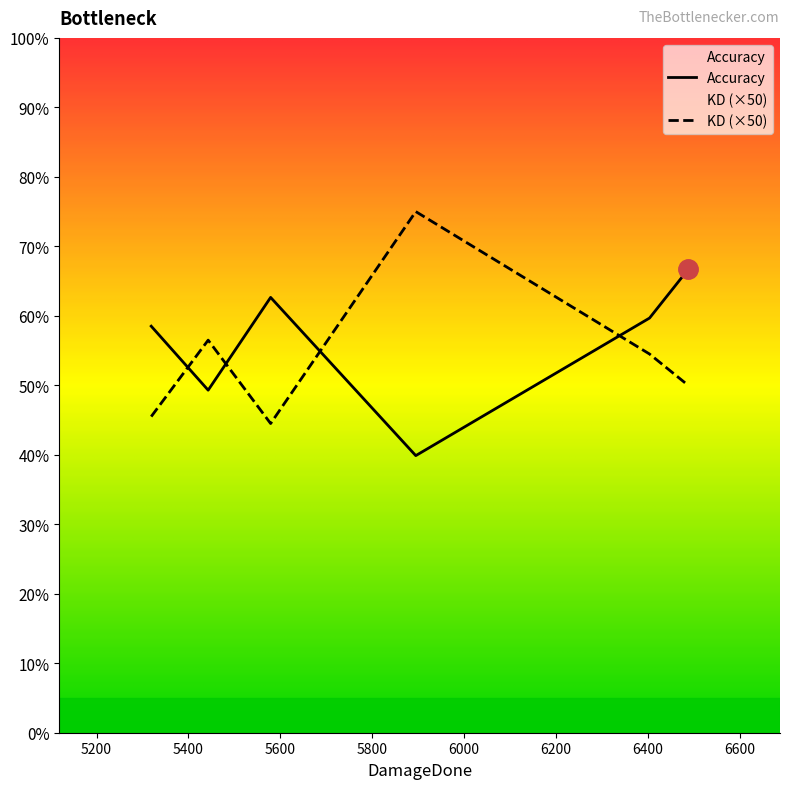

Reading right to left, extract all data points from this chart.

Accuracy: TchiK SD=66.7	zMightys=58.5	Jimbo=49.3	Sab=62.6	Gilkey=39.9	King Nicck=59.7
KD: TchiK SD=1.0	zMightys=0.9	Jimbo=1.1	Sab=0.9	Gilkey=1.5	King Nicck=1.1